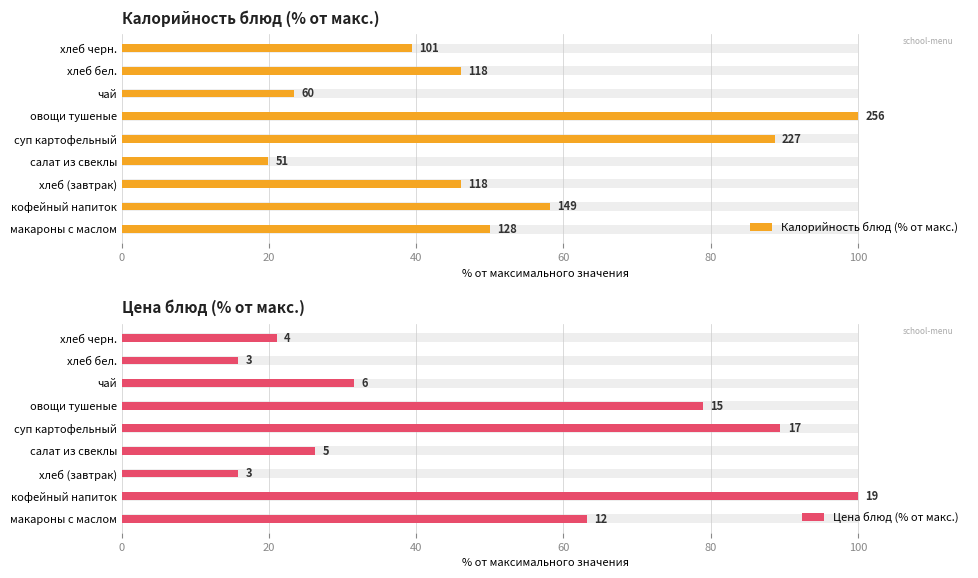

Is the value of Калорийность блюд (% от макс.) at овощи тушеные greater than the value of Цена блюд (% от макс.) at овощи тушеные?

Yes